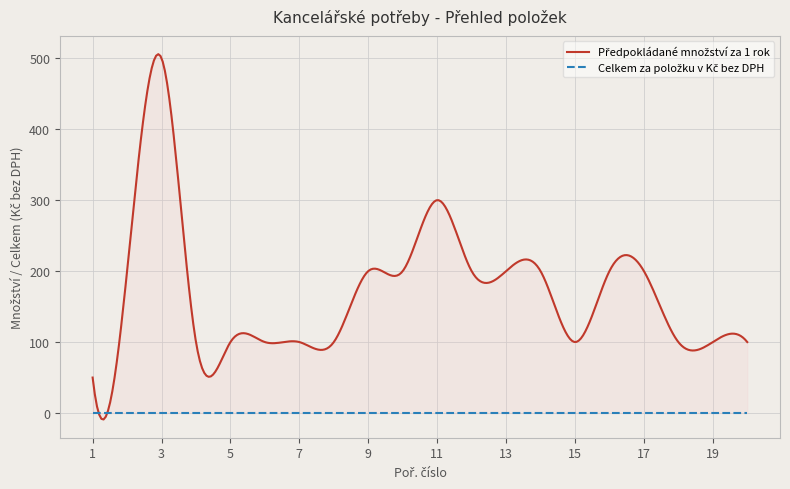

Count the number of categories in the chart.

20